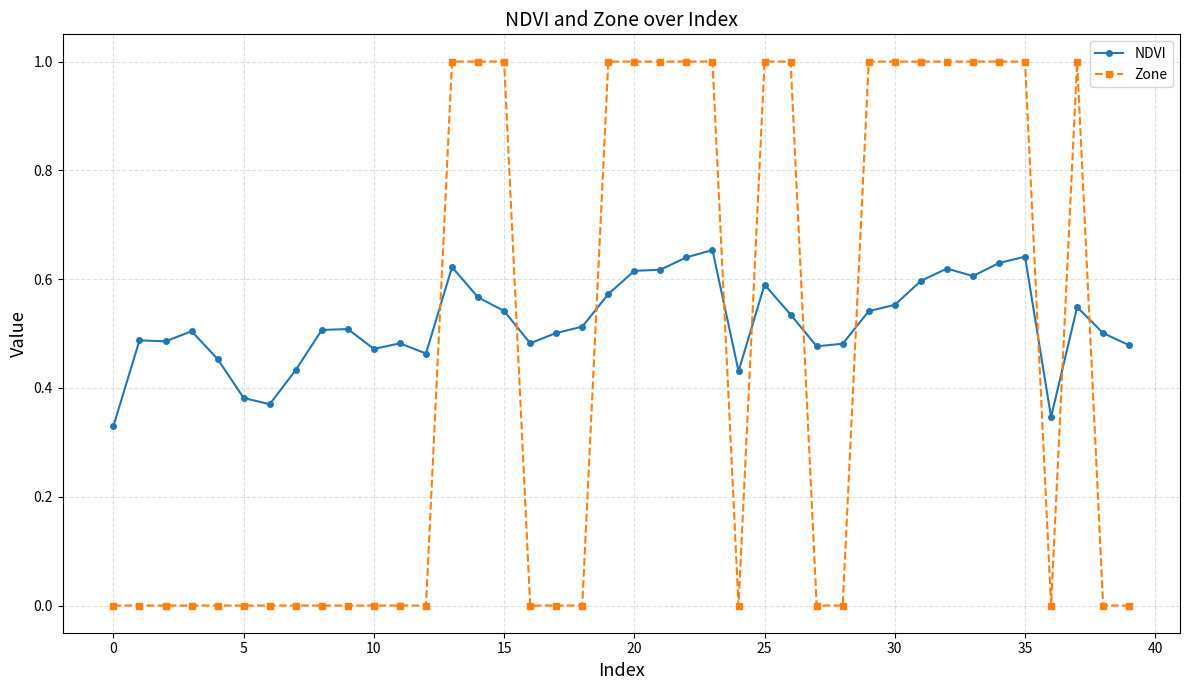

Which series has the largest total across all categories?

NDVI